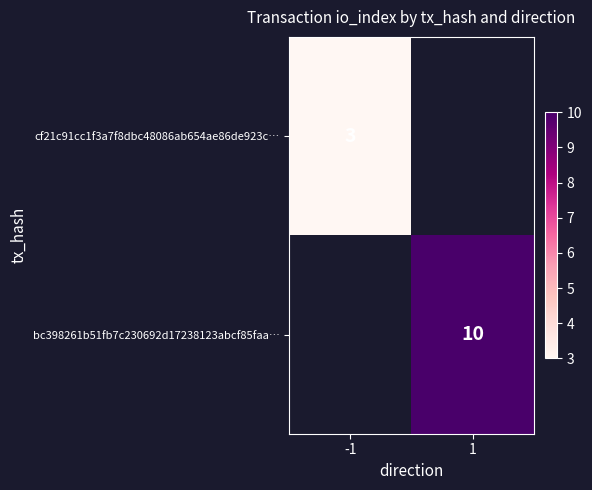

Is it true that cf21c91cc1f3a7f8dbc48086ab654ae86de923c… equals 5 at -1?

False